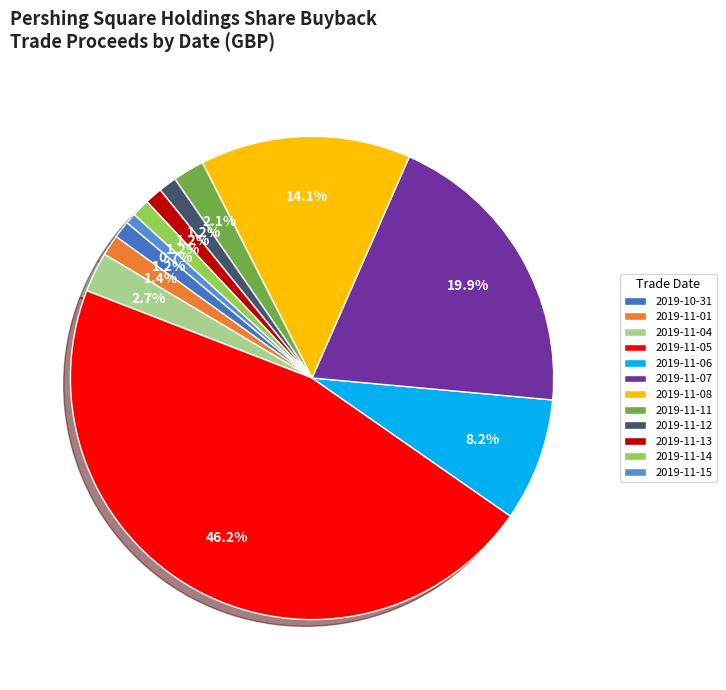

To the nearest percent, what portion does 2019-11-04 represent?

3%